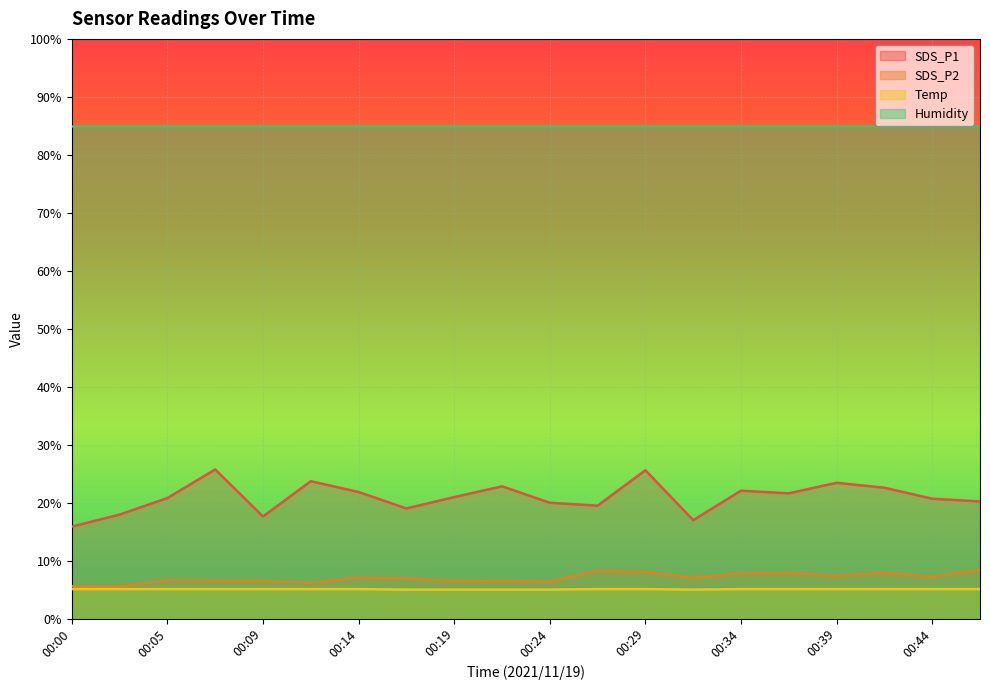

What is the difference between the second highest and second lowest values in the SDS_P2 series?

2.7